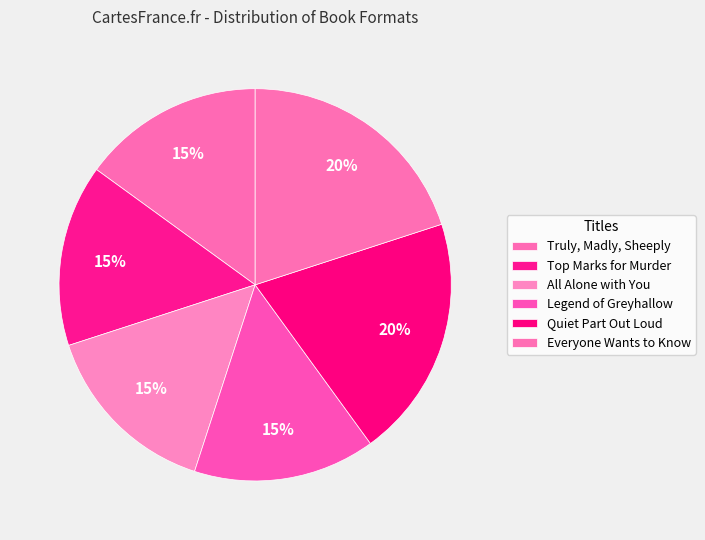

What percentage is the Quiet Part Out Loud slice, to the nearest percent?

20%